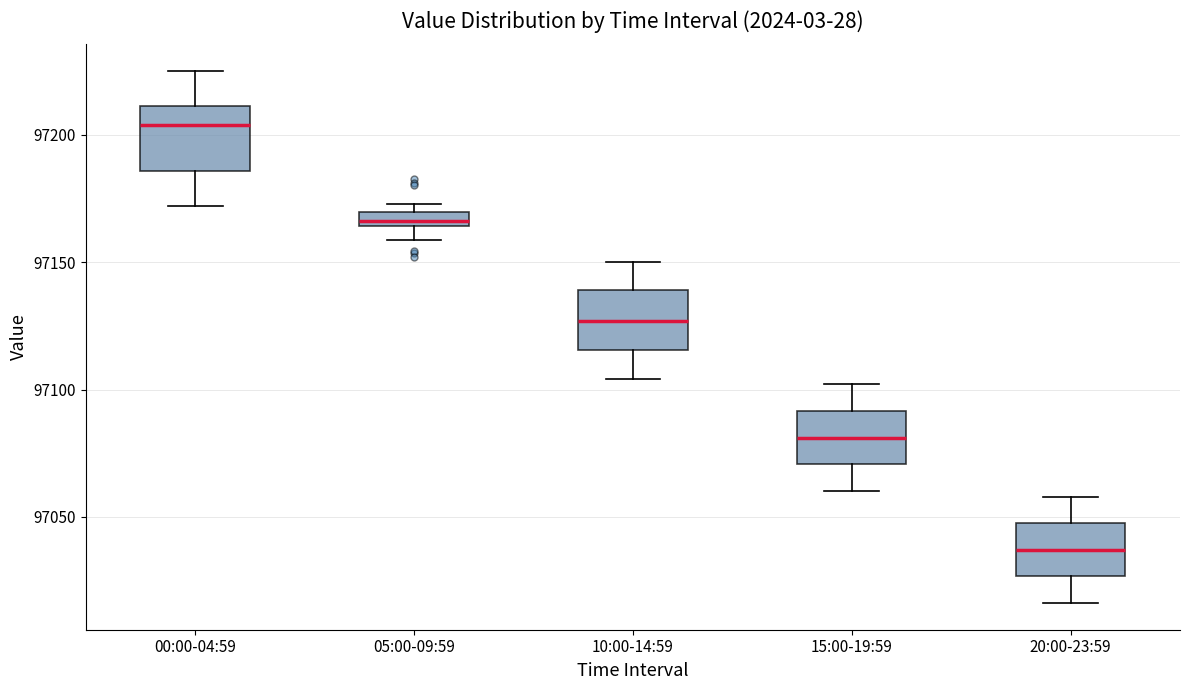

Where is the lower edge of the box for 20:00-23:59 on the y-axis? The values are not printed on the chart, so give them approximately, as read against the axis.

97025